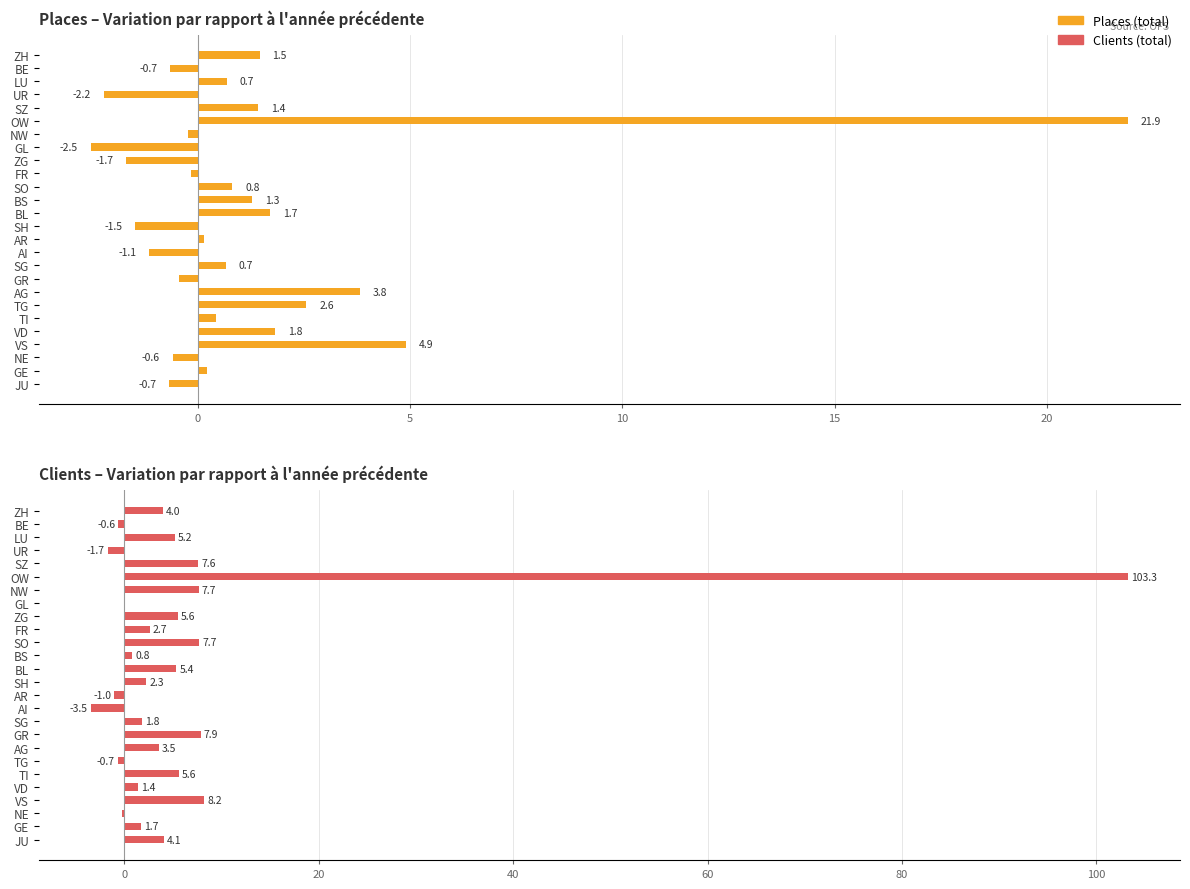

How many groups of bars are there?

26